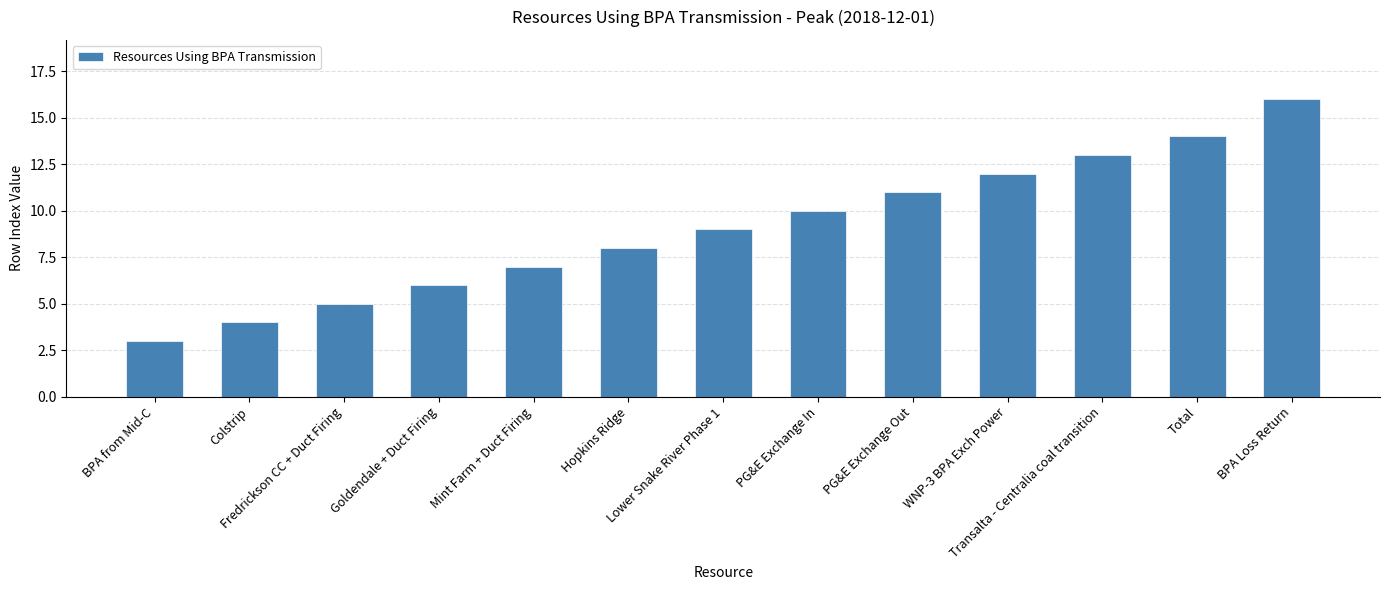

What is the label of the 5th bar from the right?

PG&E Exchange Out